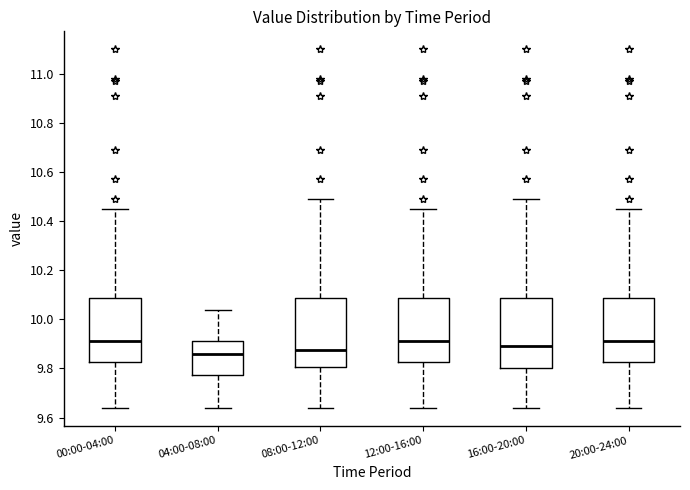

Reading left to right, read every box against the y-axis: the position of its median line, the range the box covers, and the ends of its whiskers. The values are not printed on the chart, so give them approximately, as read against the axis.

00:00-04:00: median 9.92, box 9.82 to 10.08, whiskers 9.64 to 10.46
04:00-08:00: median 9.86, box 9.78 to 9.92, whiskers 9.64 to 10.04
08:00-12:00: median 9.88, box 9.80 to 10.08, whiskers 9.64 to 10.50
12:00-16:00: median 9.92, box 9.82 to 10.08, whiskers 9.64 to 10.46
16:00-20:00: median 9.90, box 9.80 to 10.08, whiskers 9.64 to 10.50
20:00-24:00: median 9.92, box 9.82 to 10.08, whiskers 9.64 to 10.46